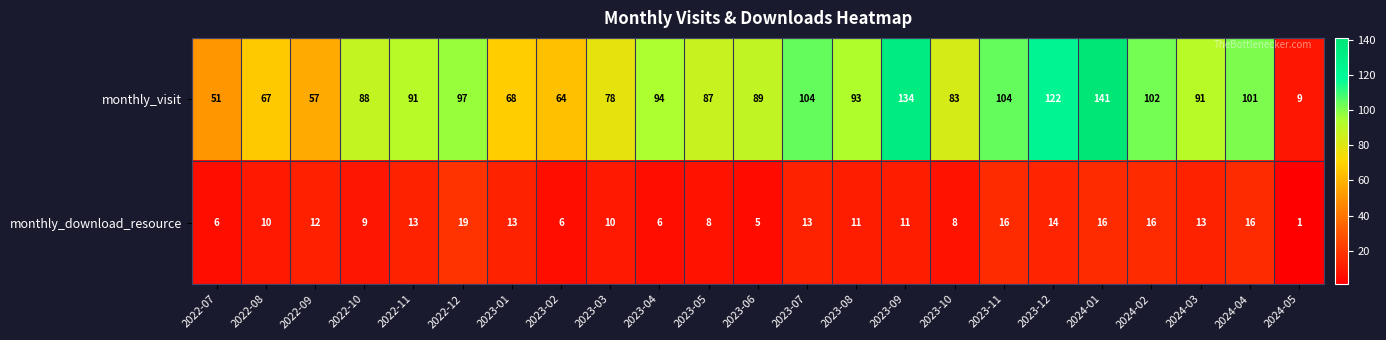

What is the total value across all series at 2022-08?

77